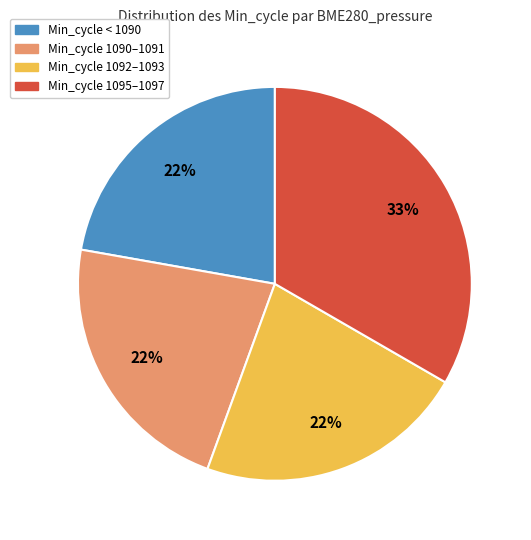

To the nearest percent, what is the difference between the largest and smallest slice percentages?

11%